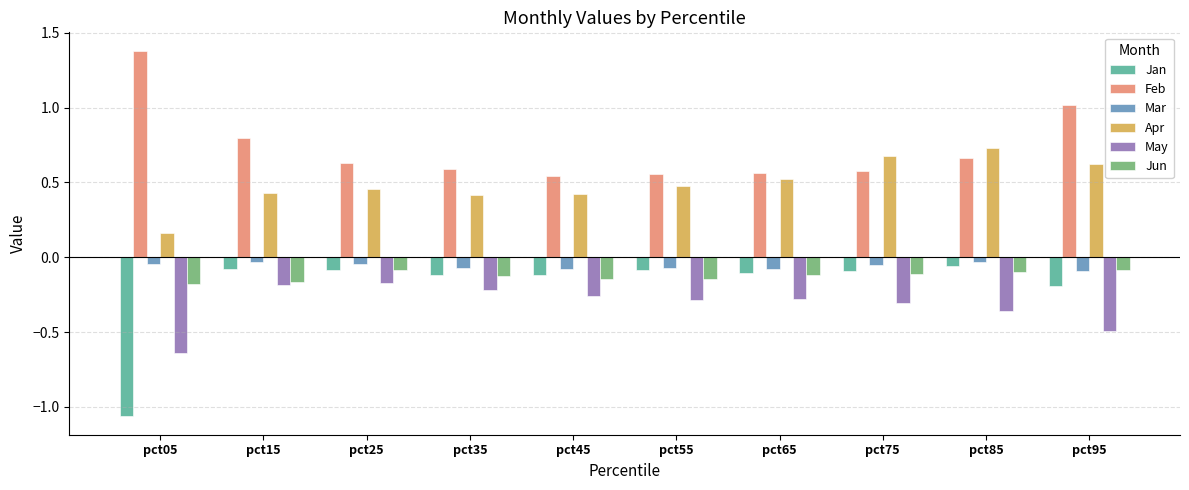

Rank the series at pct05 from lowest to highest value.

Jan, May, Jun, Mar, Apr, Feb